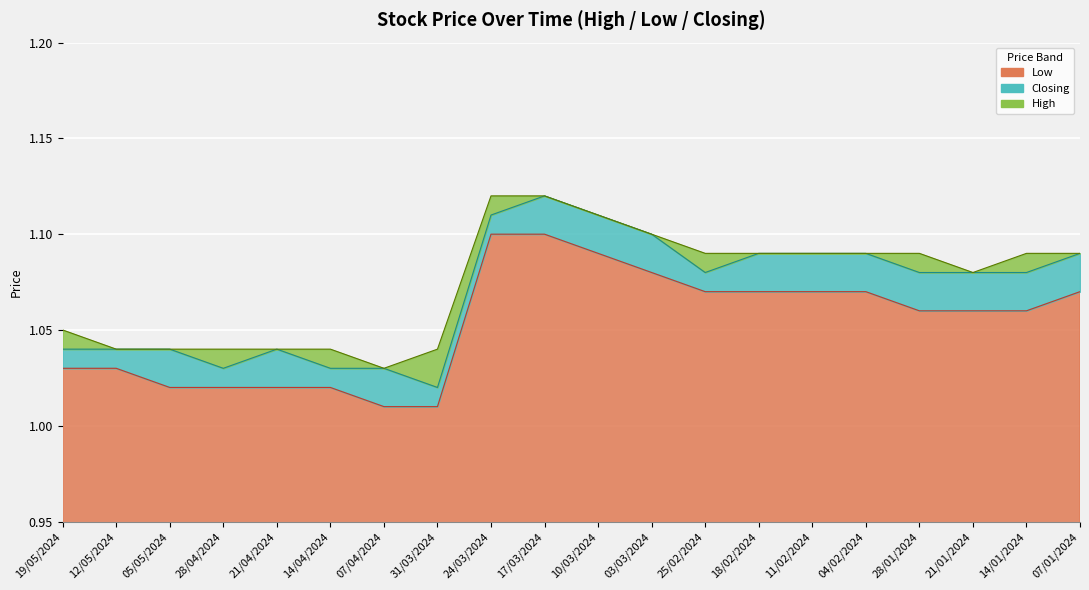

Reading right to left, transcribe all the data shown in this chart.

High: 1.1	1.1	1.1	1.1	1.1	1.1	1.1	1.1	1.1	1.1	1.1	1.1	1.0	1.0	1.0	1.0	1.0	1.0	1.0	1.1
Low: 1.1	1.1	1.1	1.1	1.1	1.1	1.1	1.1	1.1	1.1	1.1	1.1	1.0	1.0	1.0	1.0	1.0	1.0	1.0	1.0
Closing: 1.1	1.1	1.1	1.1	1.1	1.1	1.1	1.1	1.1	1.1	1.1	1.1	1.0	1.0	1.0	1.0	1.0	1.0	1.0	1.0